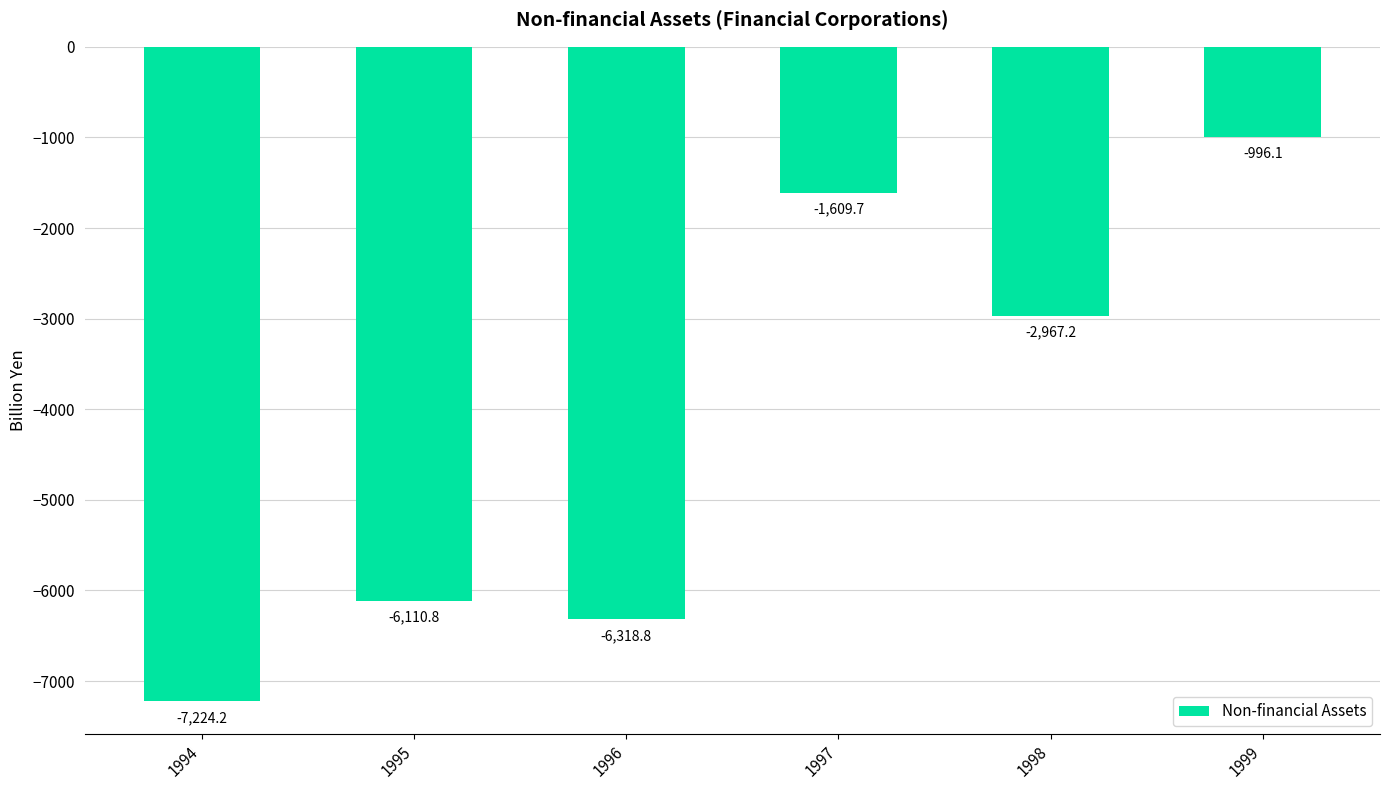

Reading left to right, list all the values displayed in this chart.

-7224.2	-6110.8	-6318.8	-1609.7	-2967.2	-996.1